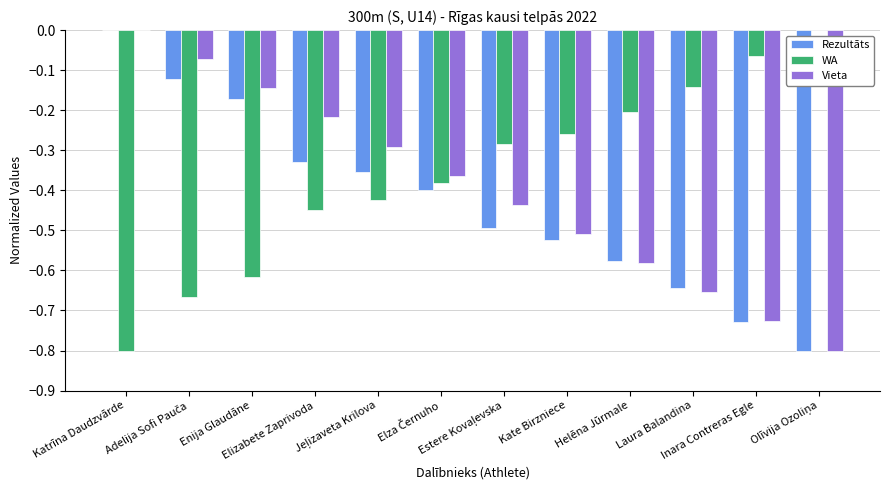

What are all the series names shown in the legend?

Rezultāts, WA, Vieta